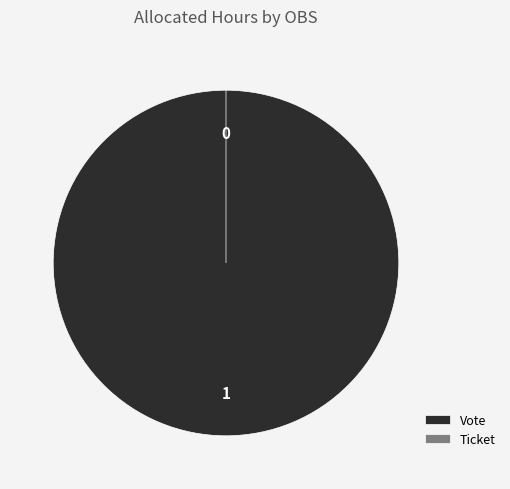

To the nearest percent, what is the difference between the Vote and Ticket slice percentages?

100%